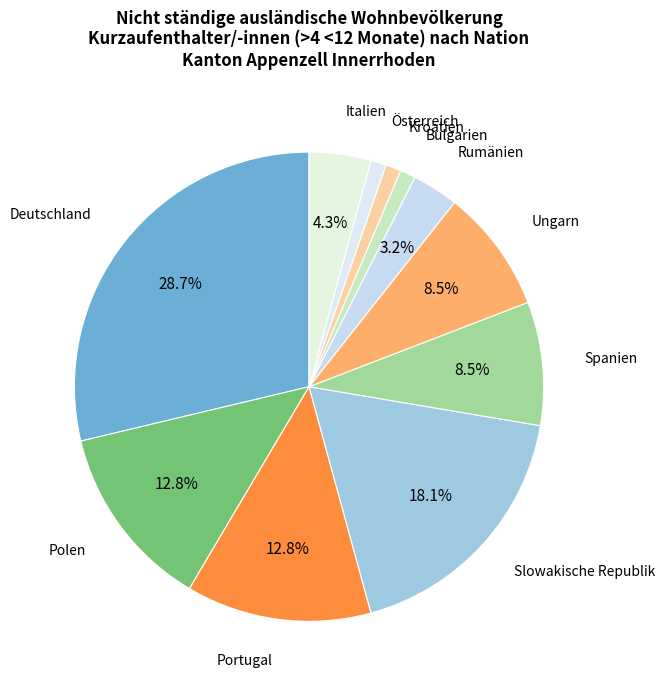

What percentage is the Kroatien slice, to the nearest percent?

1%